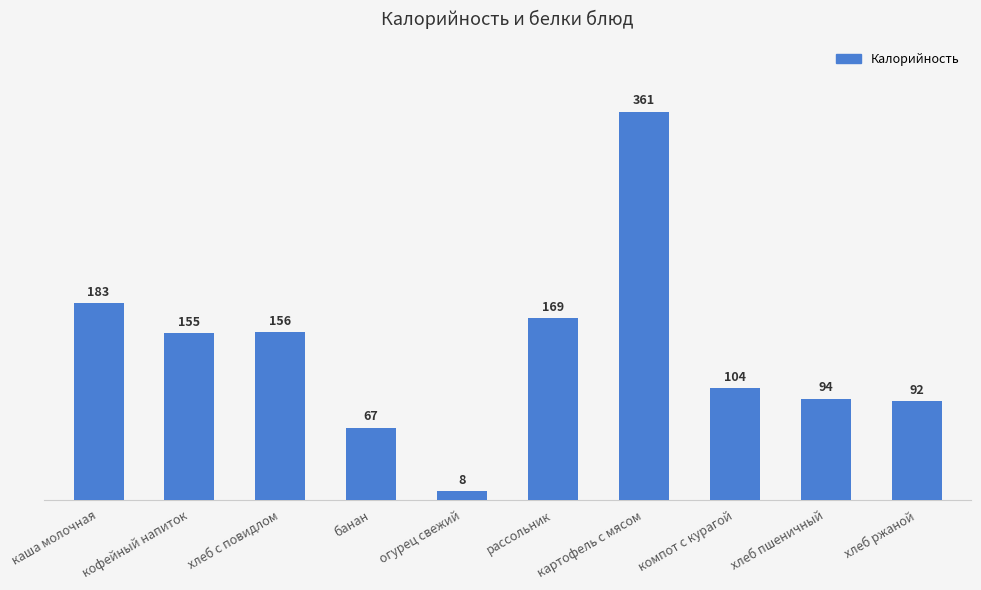

Where does the data first go above 155?

каша молочная